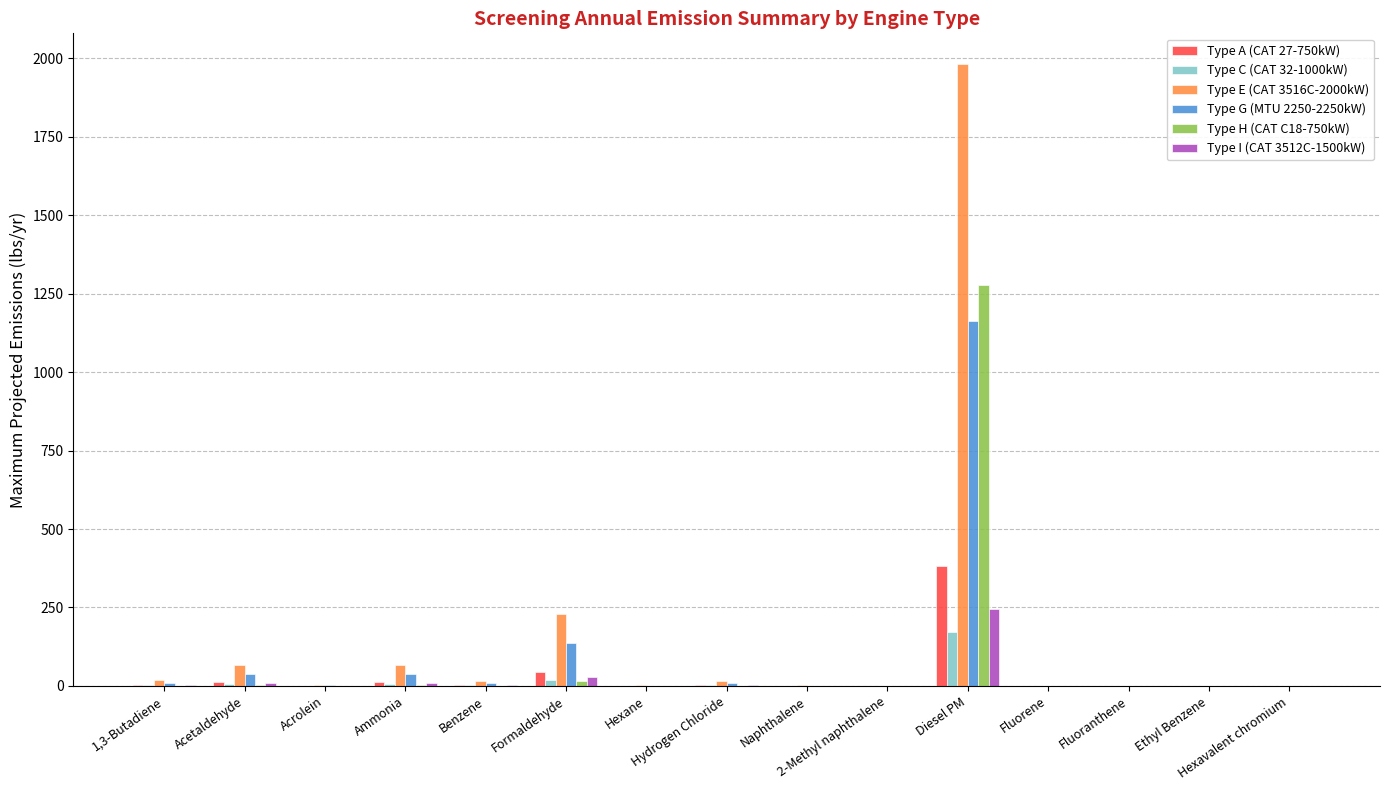

What is the highest value of the Type H (CAT C18-750kW) series?

1278.7